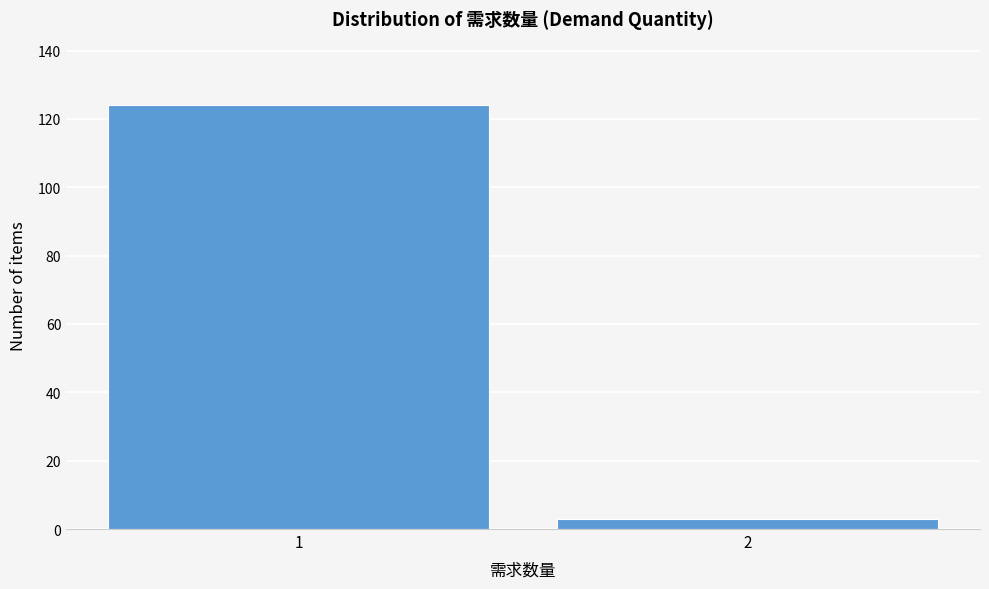

Reading left to right, what are all the values shown in this chart?

1=124	2=3